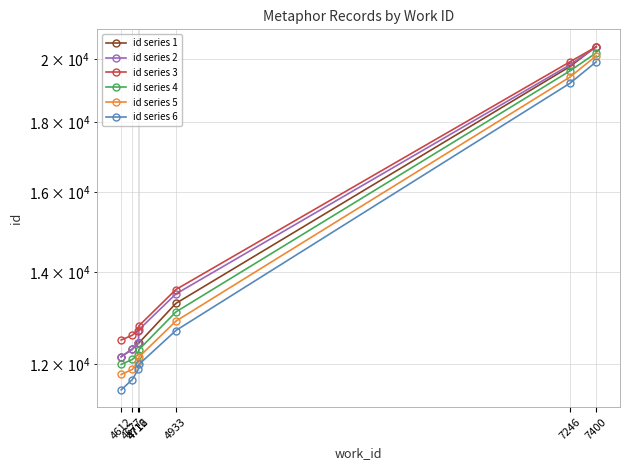

At which label does id series 2 reach its minimum?

4612